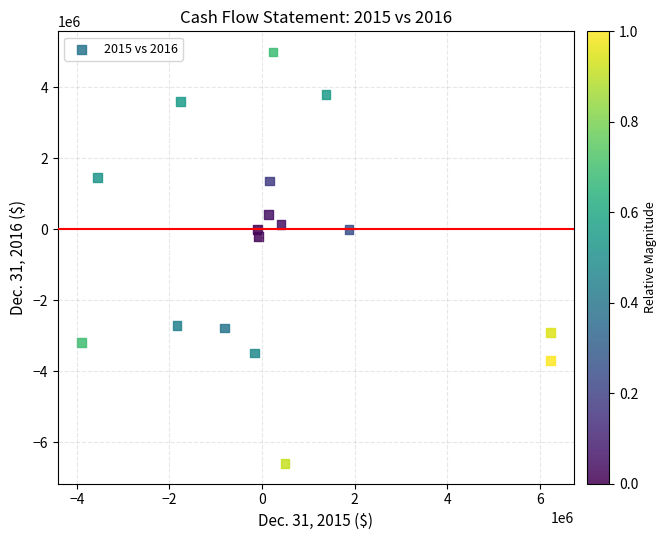

What is the range of Y values (max minus min)?

11592062